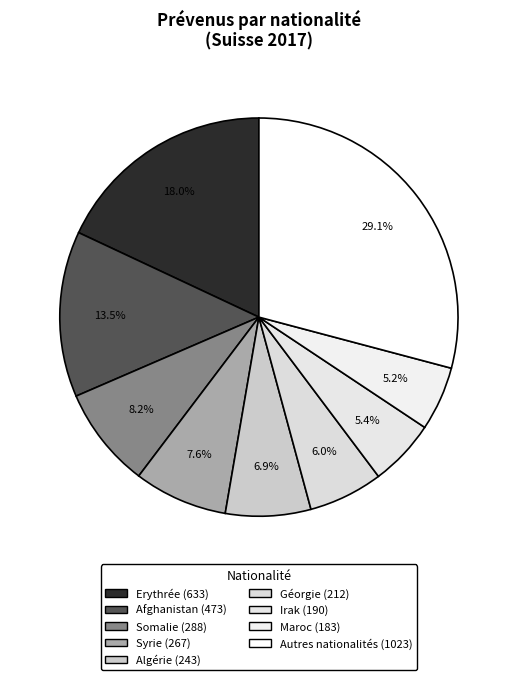

To the nearest percent, what portion does Somalie represent?

8%